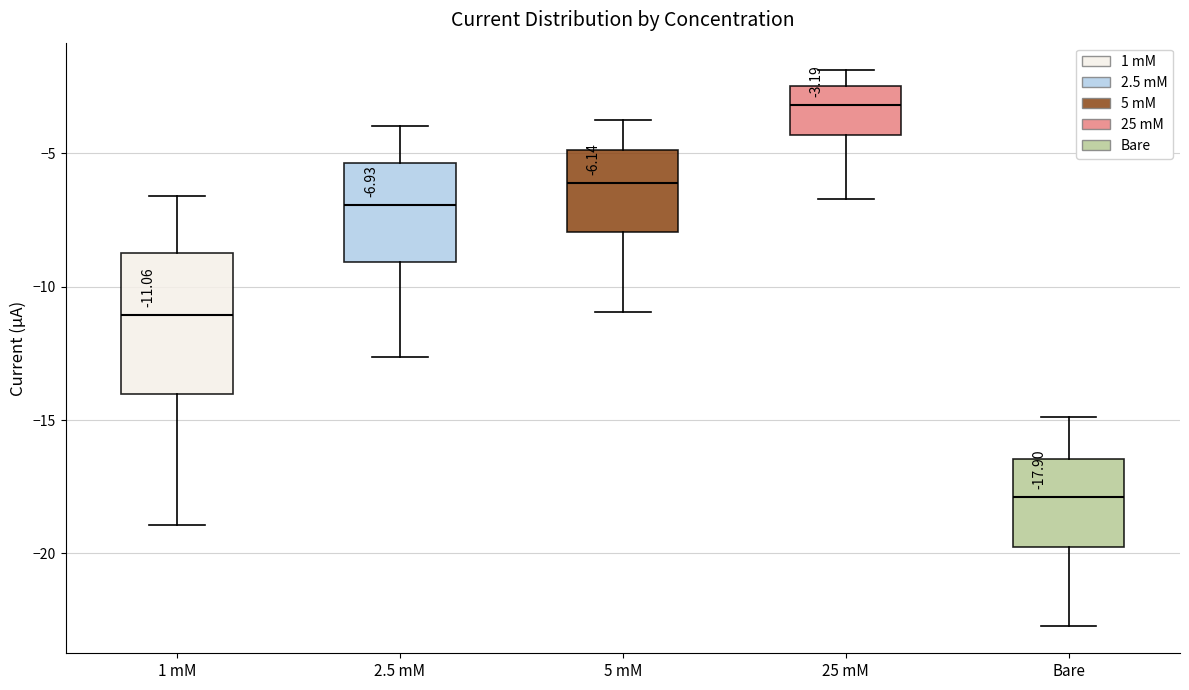

Which box is the tallest, from its lower edge to its upper edge?

1 mM